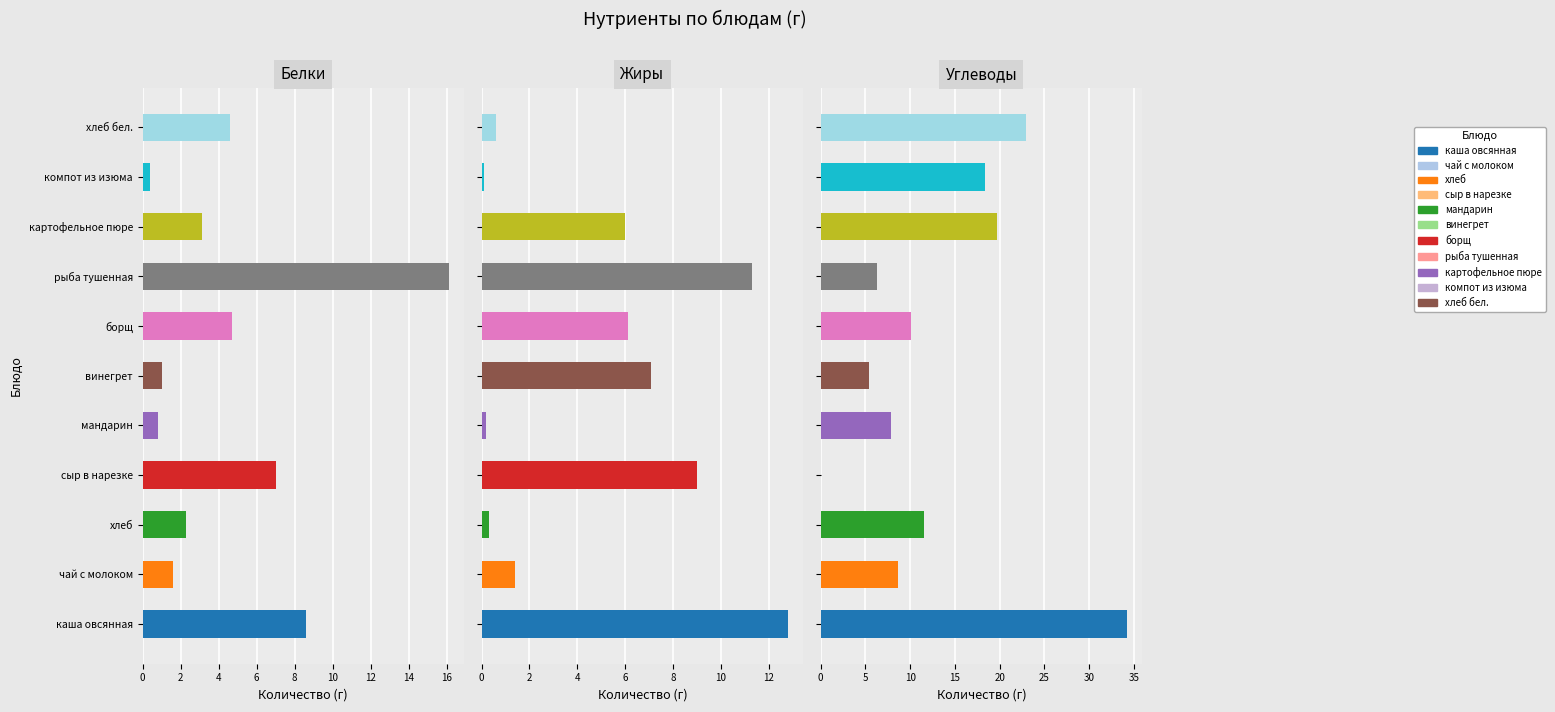

Between чай с молоком and сыр в нарезке, which series saw the biggest shift?

Углеводы